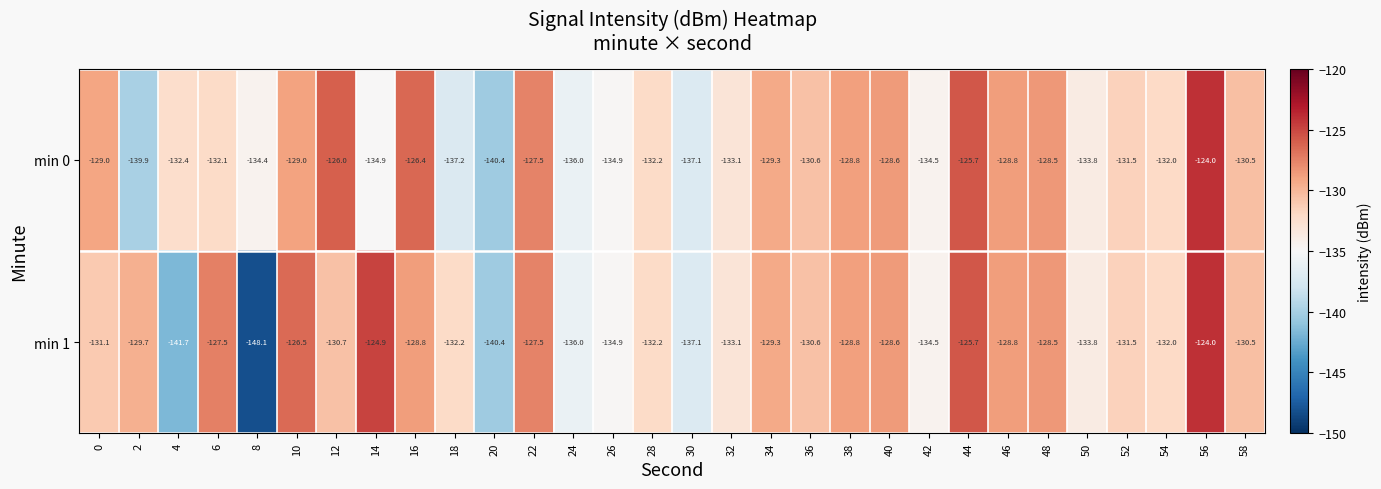

At which label does min 1 reach its minimum?

8